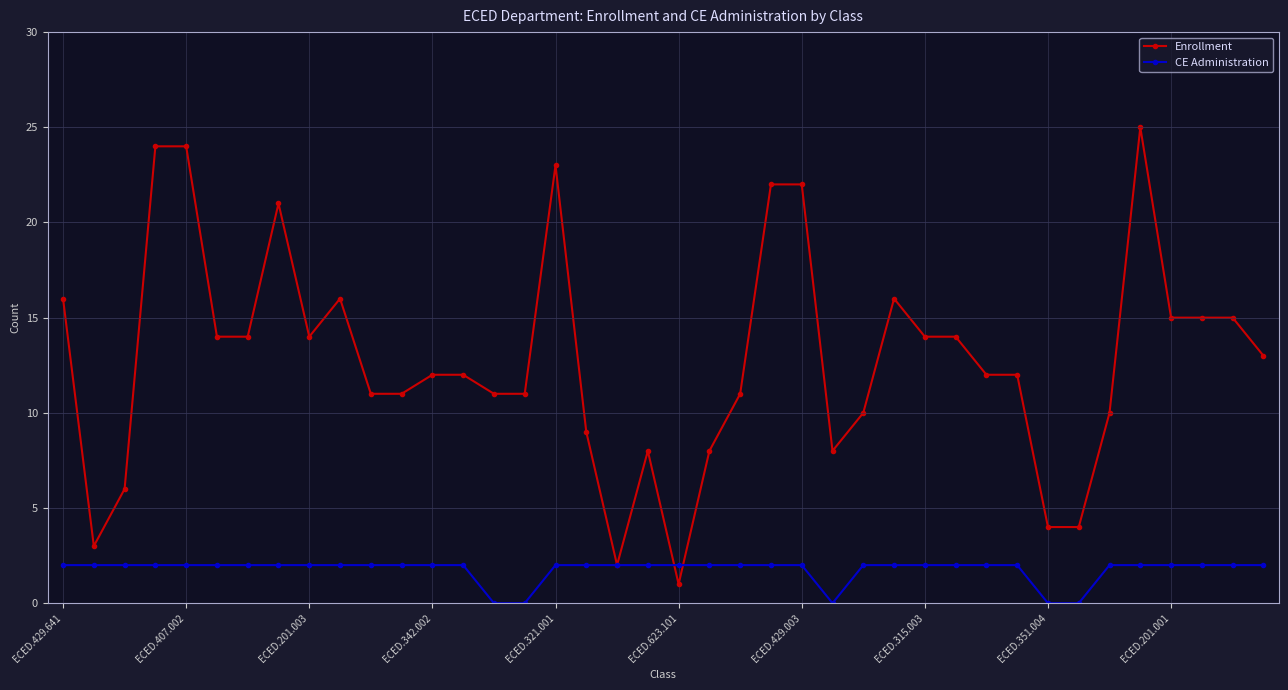

What is the greatest value displayed?

25